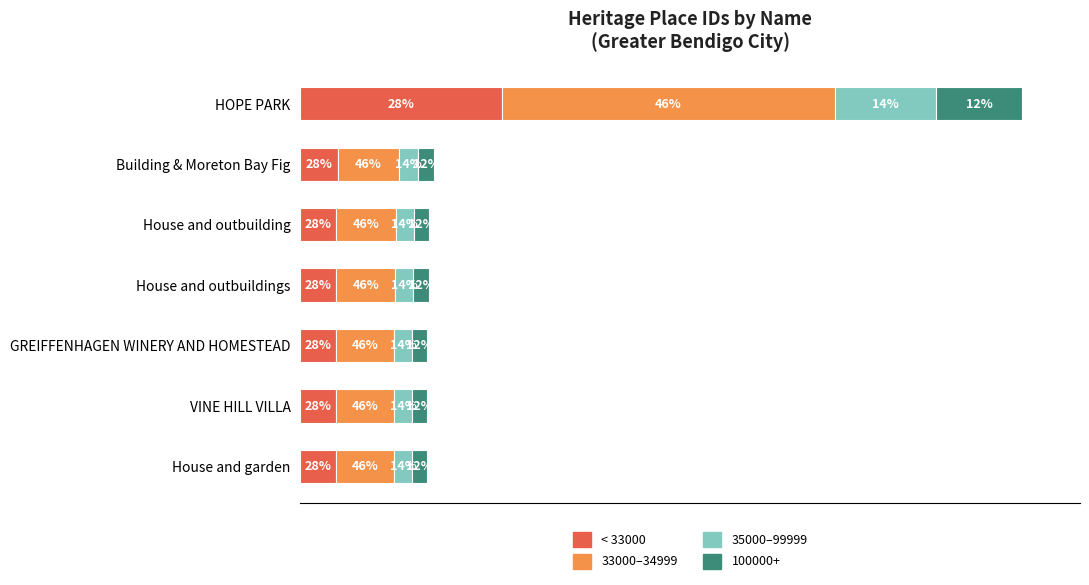

What are all the series names shown in the legend?

< 33000, 33000–34999, 35000–99999, 100000+